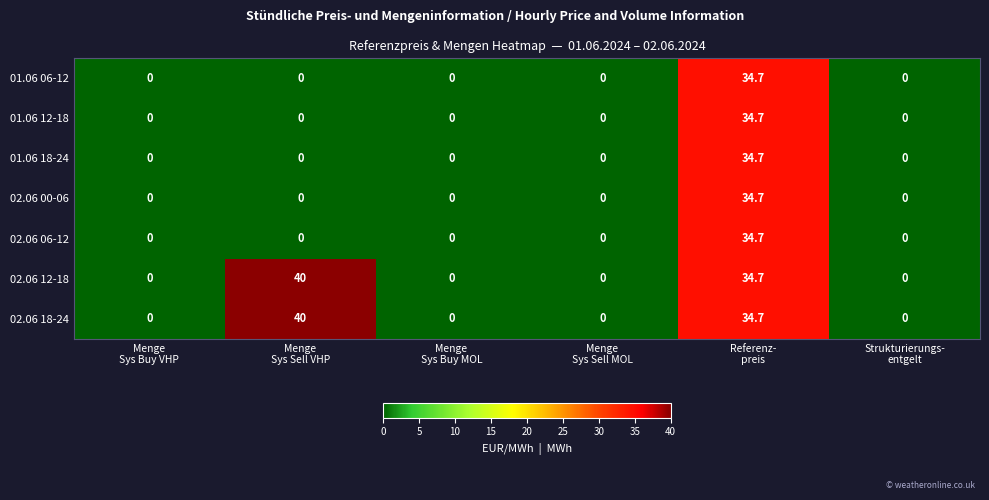

What is the sum of all 02.06 18-24 values?

74.7